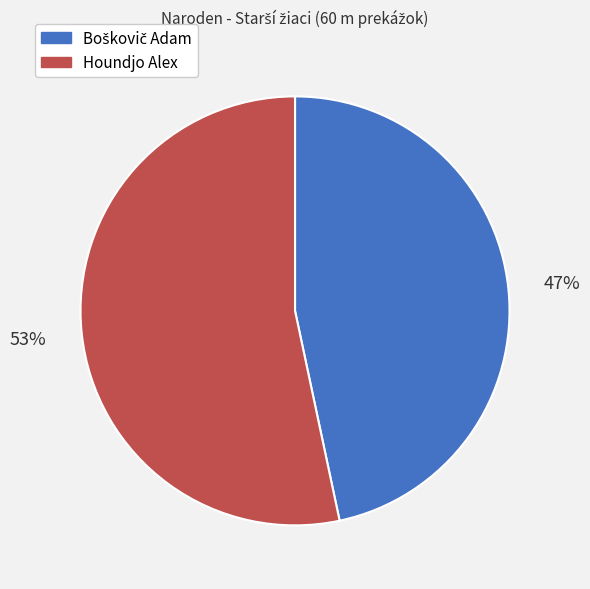

Which category has the biggest portion of the pie?

Houndjo Alex